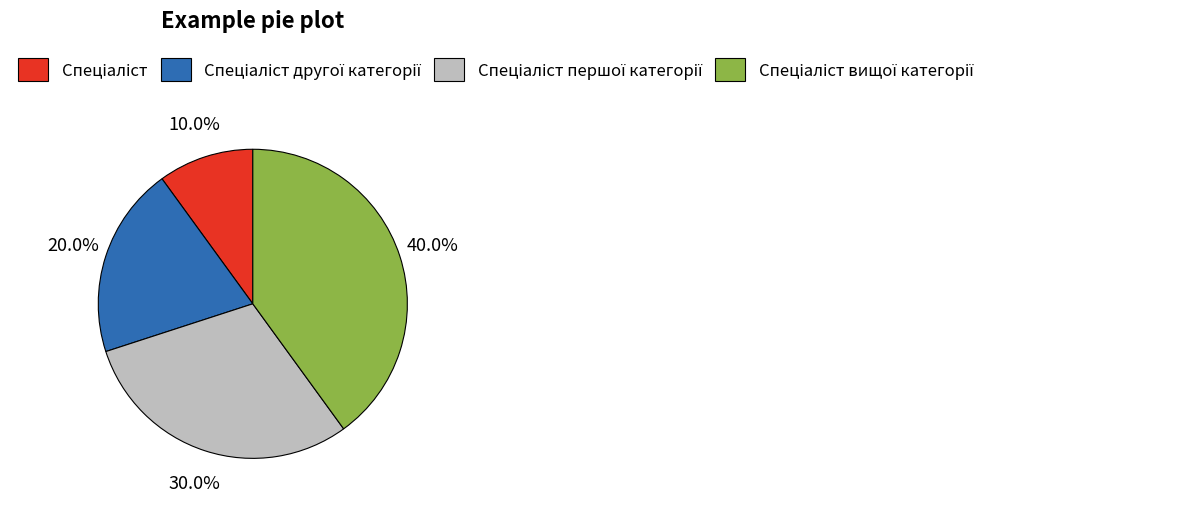

Is there any slice that represents more than half of the pie?

No